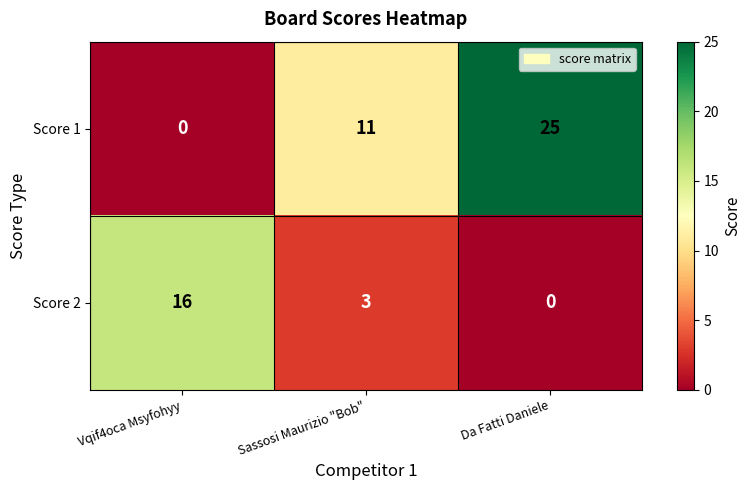

Which series changed the most between Sassosi Maurizio "Bob" and Da Fatti Daniele?

Score 1